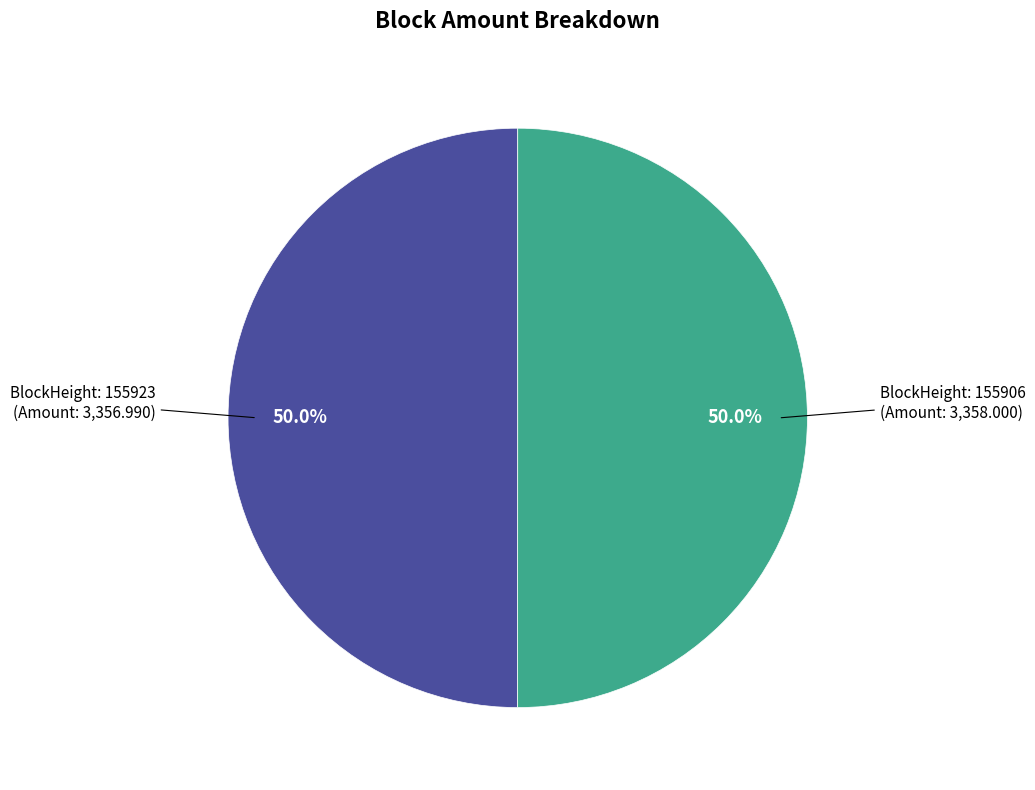

To the nearest percent, what is the average slice percentage?

50%